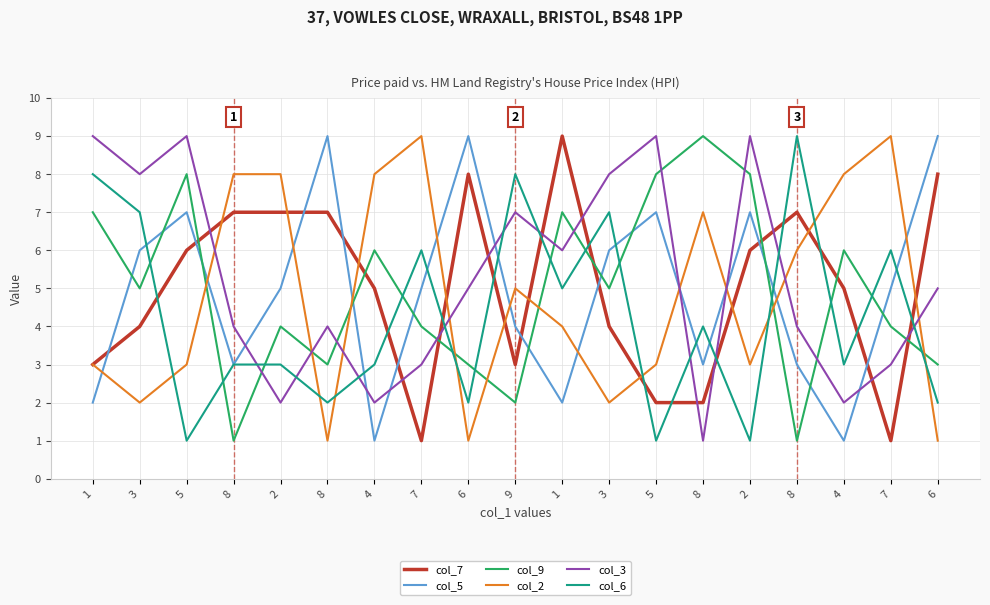

What are all the series names shown in the legend?

col_7, col_5, col_9, col_2, col_3, col_6